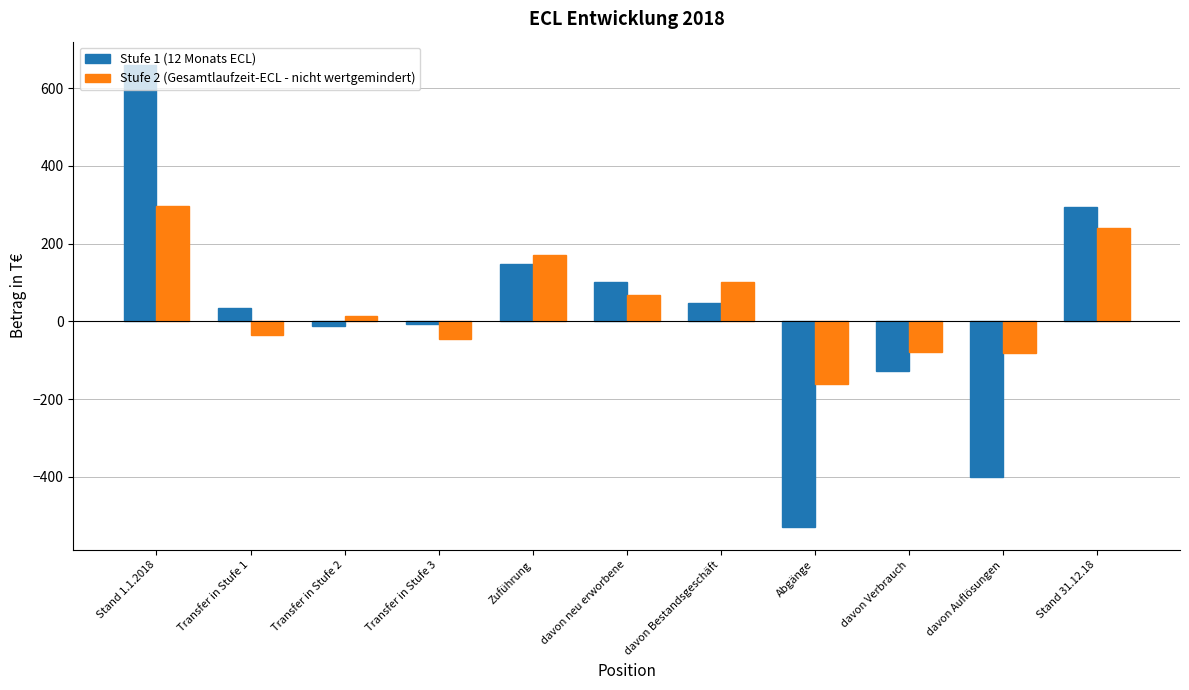

The value of Stufe 2 (Gesamtlaufzeit-ECL - nicht wertgemindert) at davon Verbrauch is -80. True or false?

True